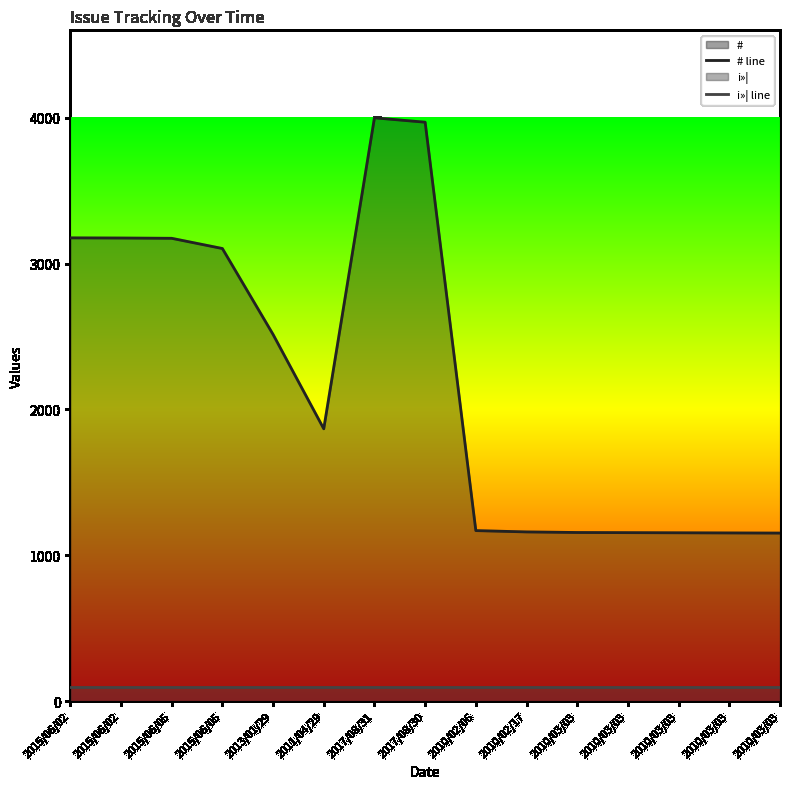

True or false: i»¦ line has more than 2 points higher than both neighbors.

False